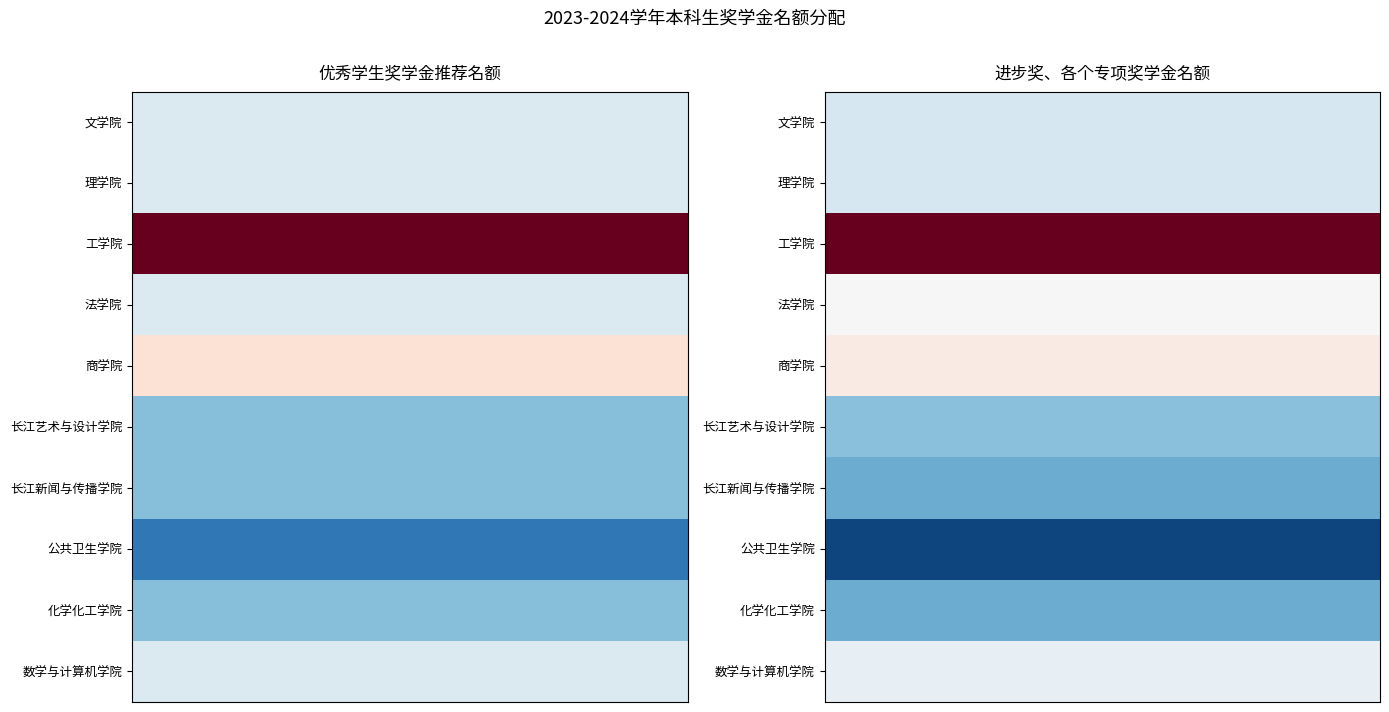

Between 商学院 and 公共卫生学院, which is larger?

商学院